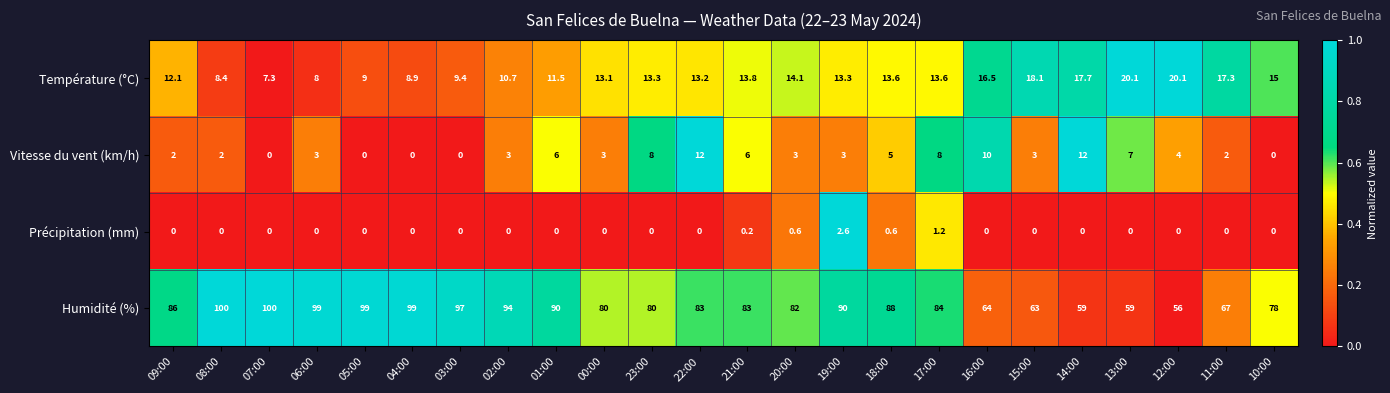

What is the difference between the maximum and second lowest values in the Température (°C) series?

12.1